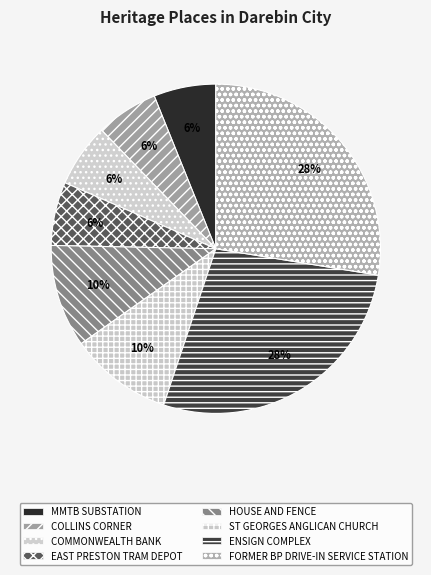

How many segments does this pie chart have?

8